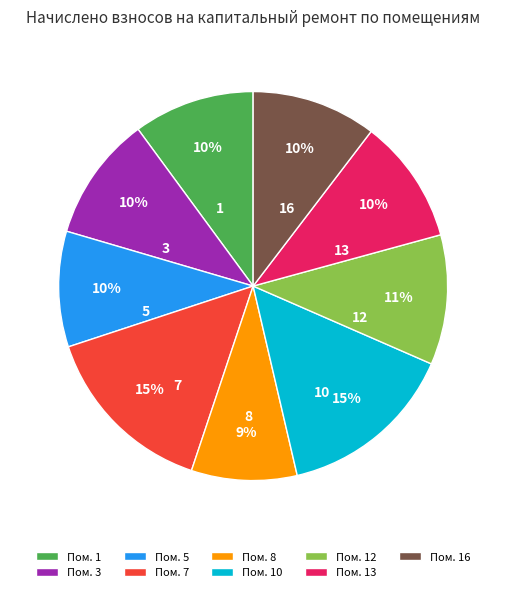

Which has a higher value, Пом. 12 or Пом. 8?

Пом. 12